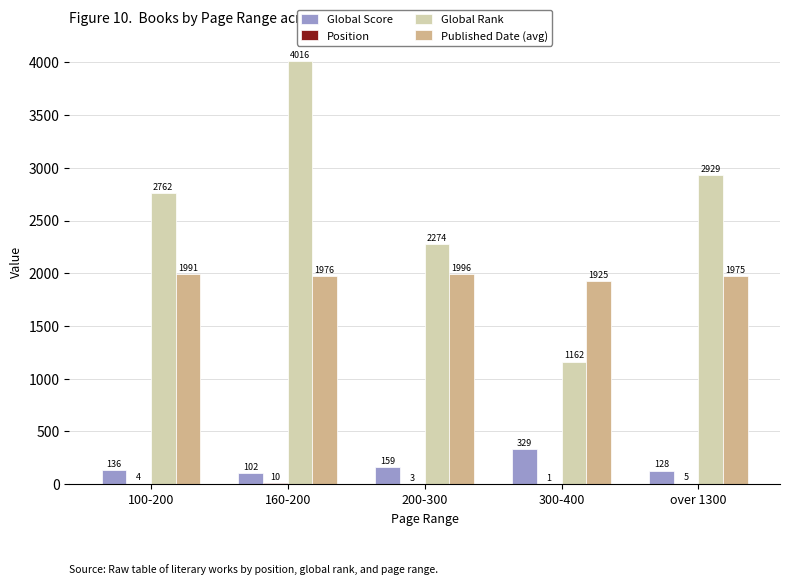

How many distinct data groups are displayed?

4